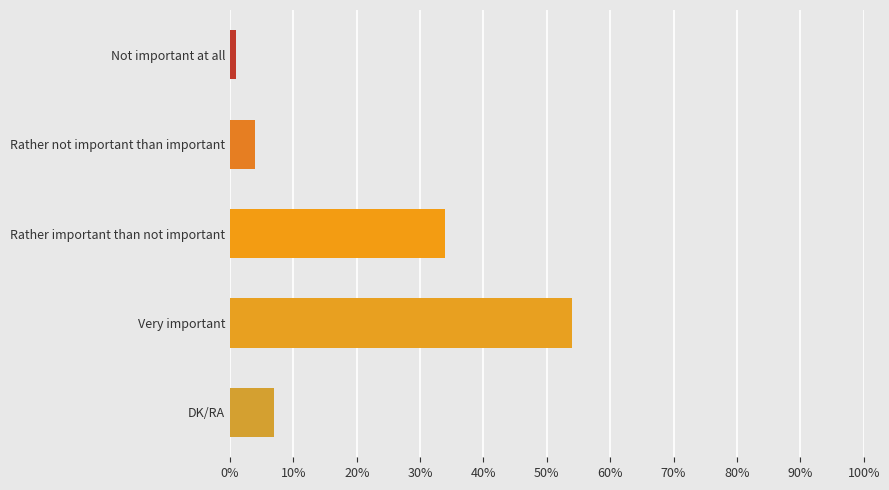

Reading top to bottom, transcribe all the data shown in this chart.

1	4	34	54	7